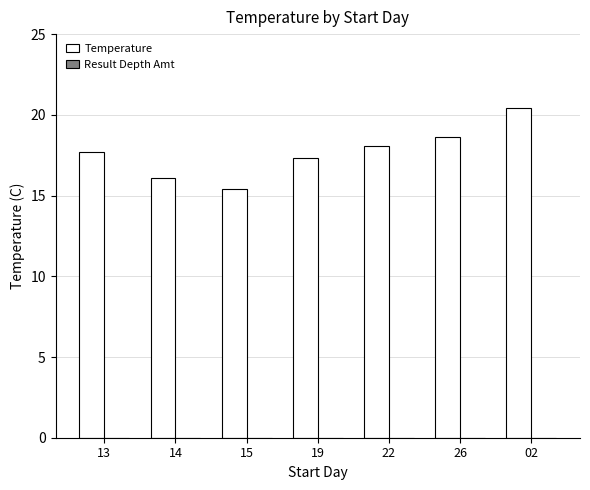

What is the ratio of the value at 15 to the value at 02?

0.8